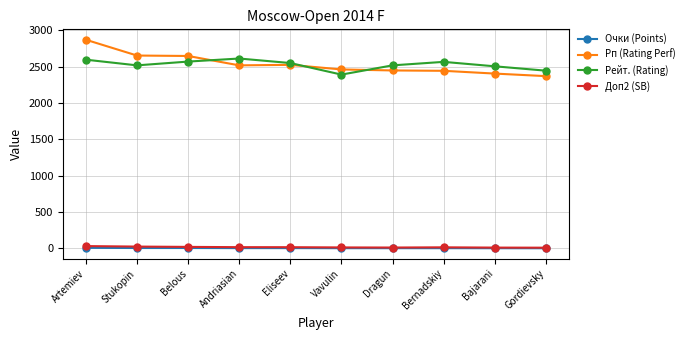

At which category is the sum across all series the highest?

Artemiev